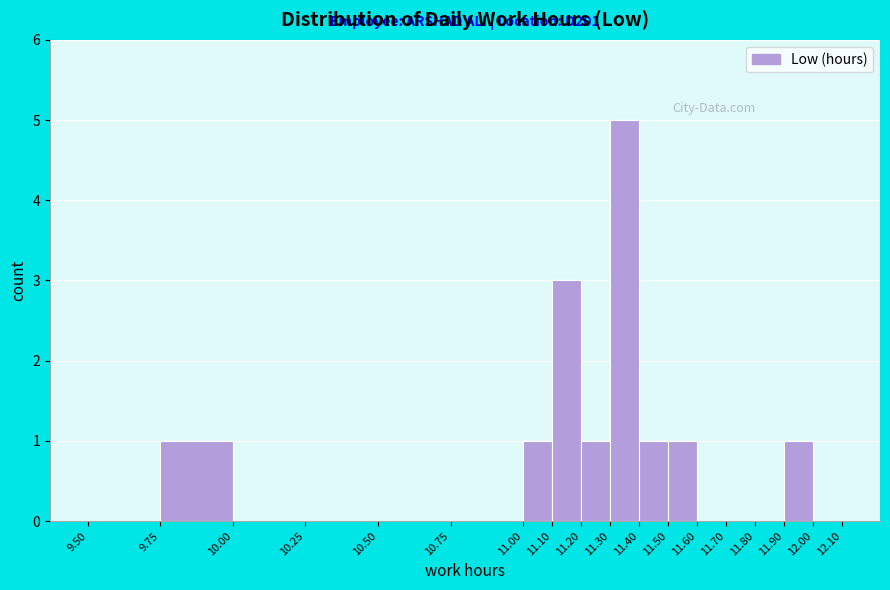

Over which range of the x-axis is the bar tallest?

11.30 to 11.40